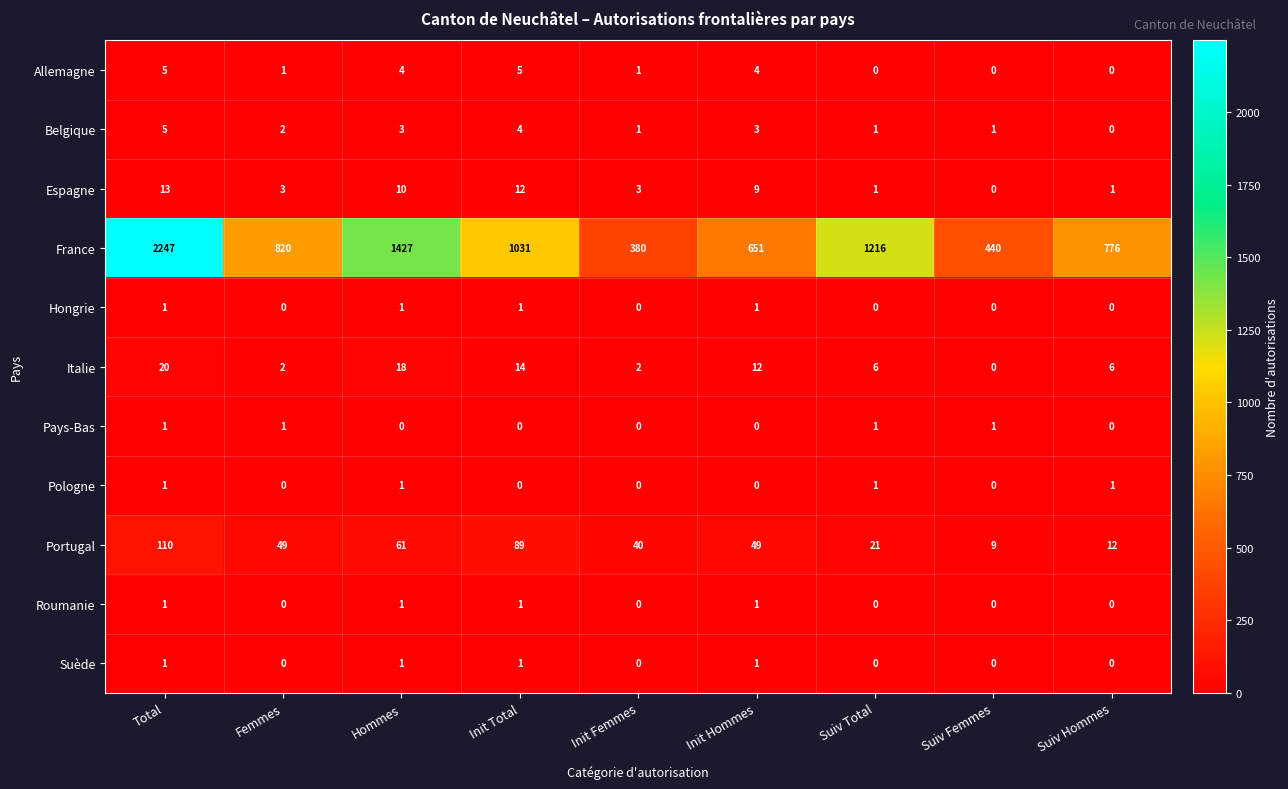

How many distinct data groups are displayed?

11